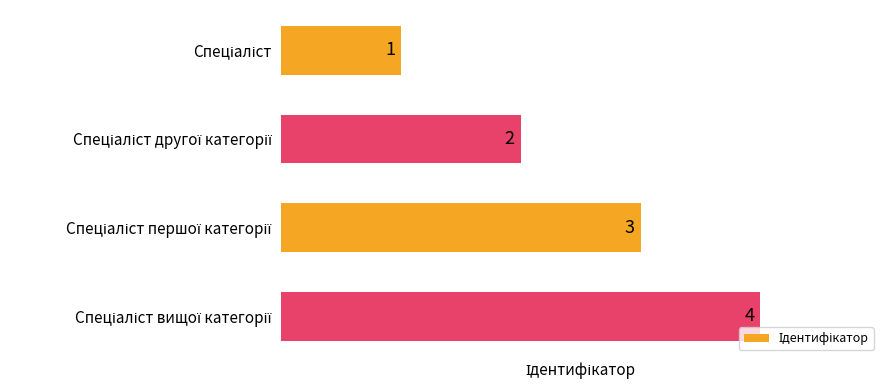

What is the maximum value shown in the chart?

4